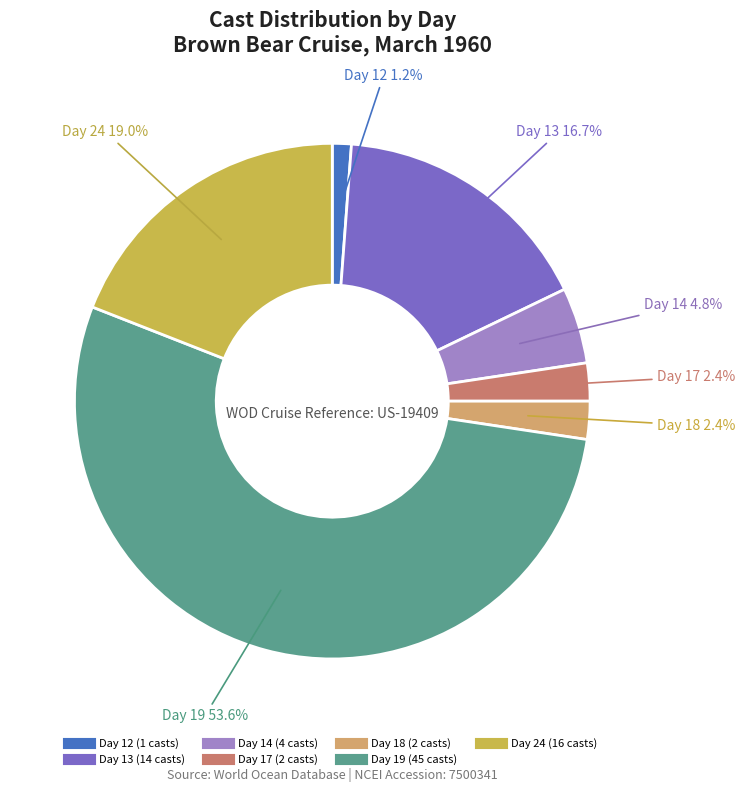

What is the ratio of the value at Day 24 to the value at Day 13?

1.1